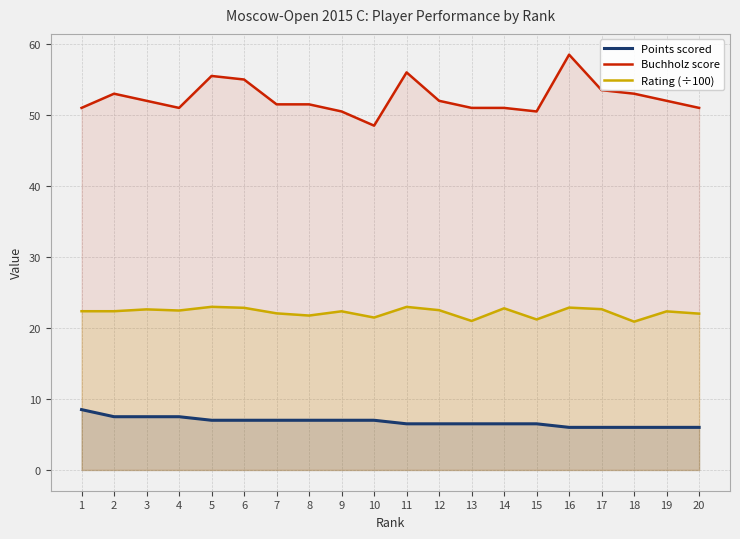

What is the value of the Rating (÷100) point at the 7th from the left?

22.1